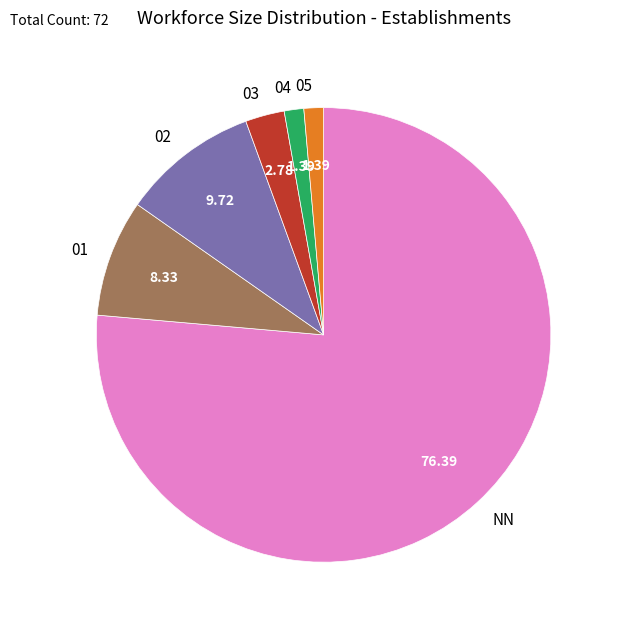

Does 01 account for over 50% of the chart?

No